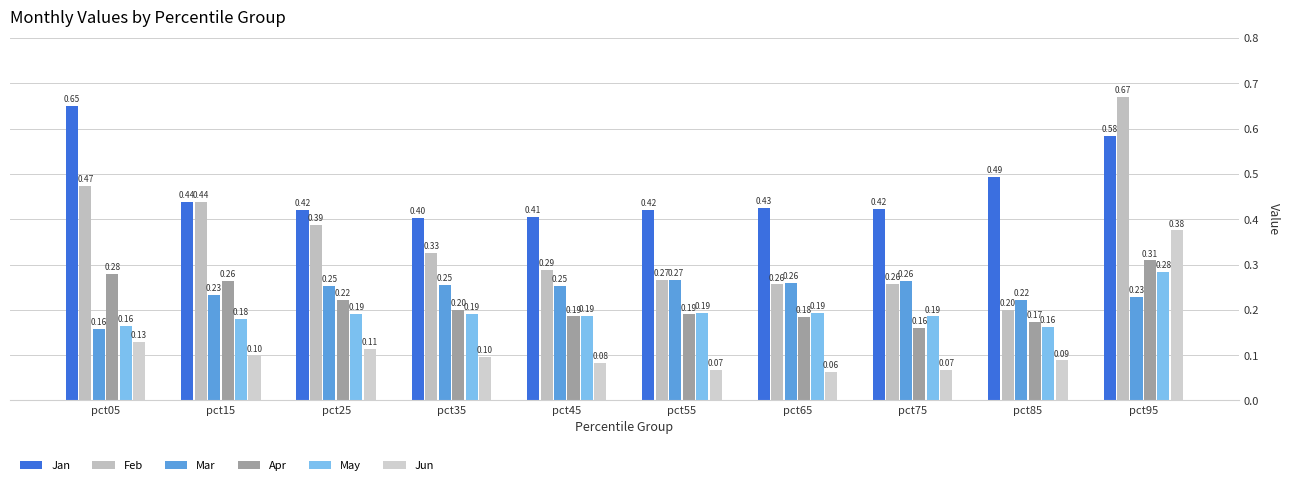

At which label is Apr closest to 0?

pct75